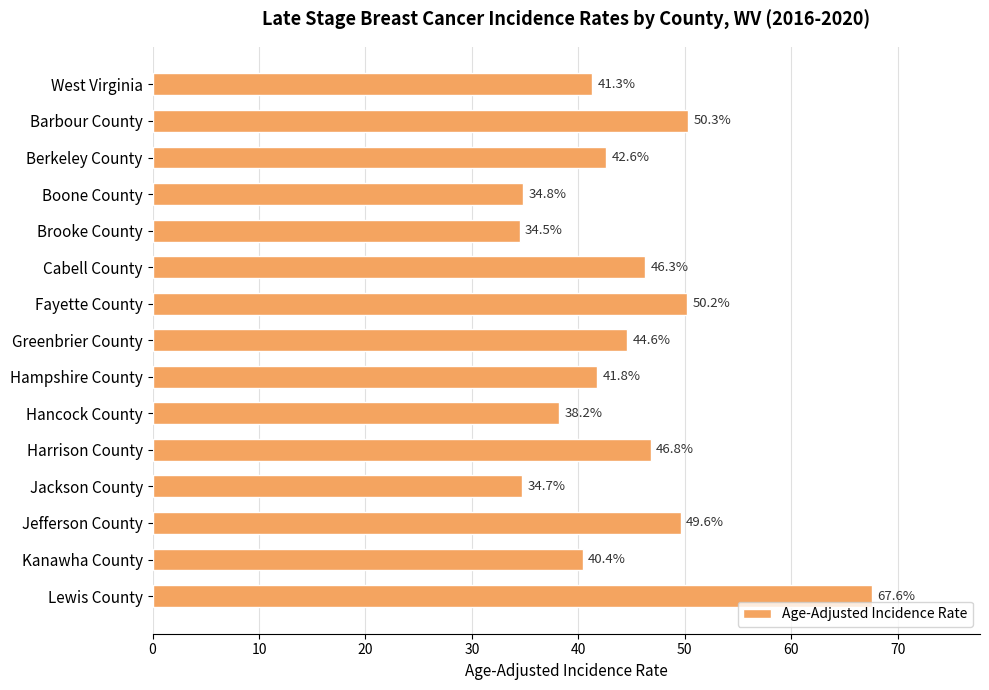

True or false: the data shows 62.3 at Jackson County.

False